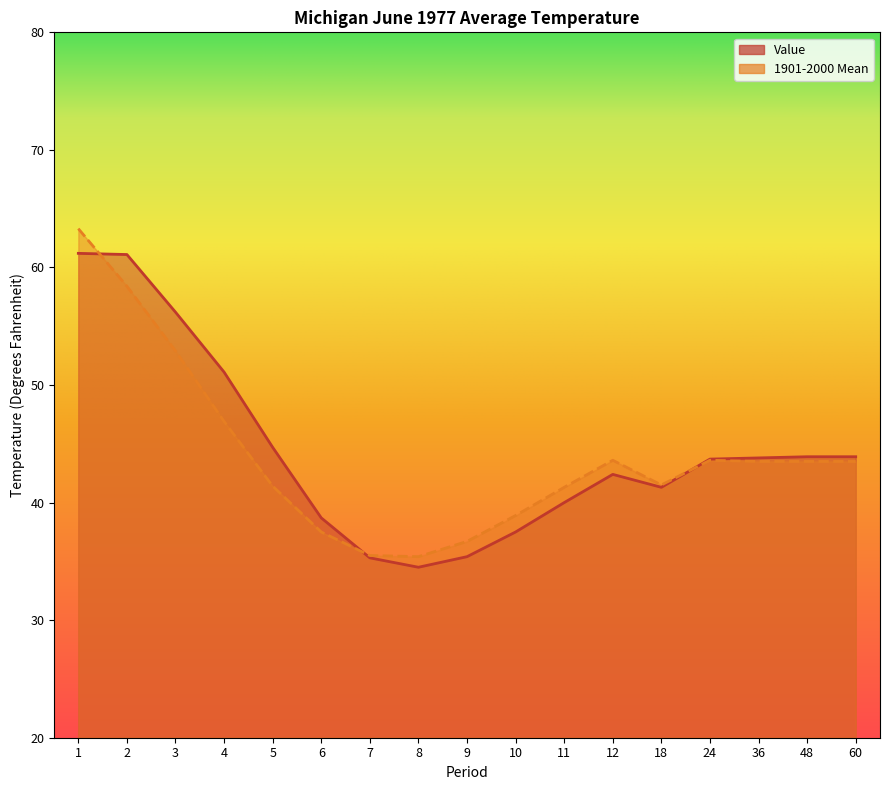

At which label is Value closest to 47?

5